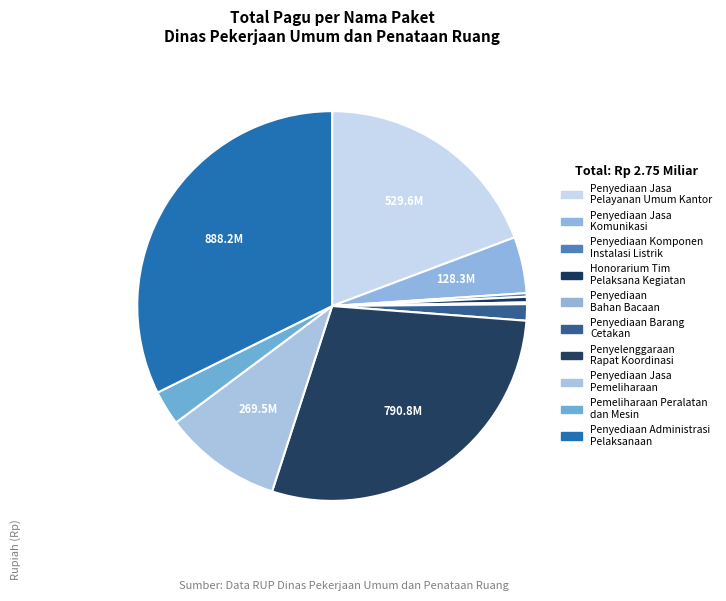

Does Penyediaan Administrasi Pelaksanaan represent more than half of the total?

No